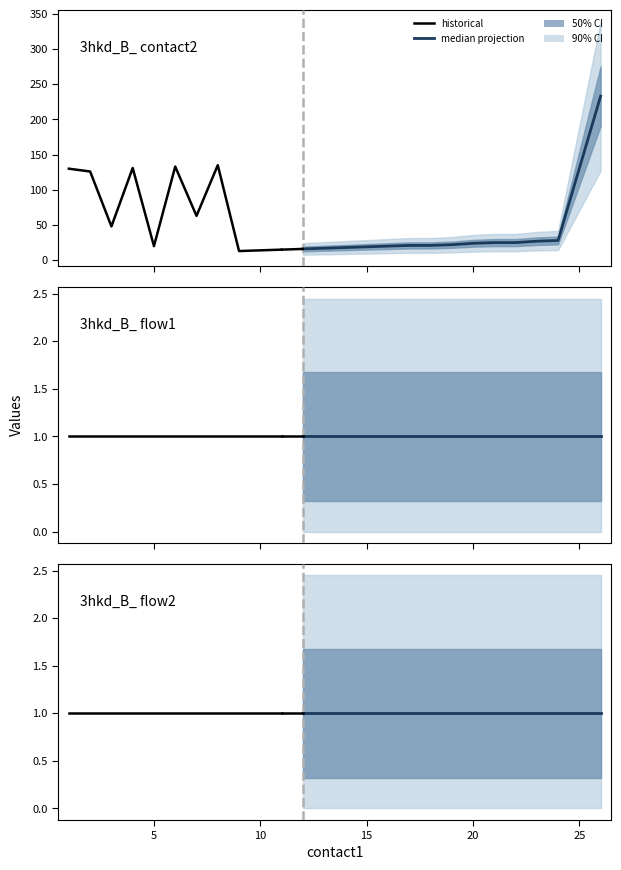

What is the total value across all series at 5?

22